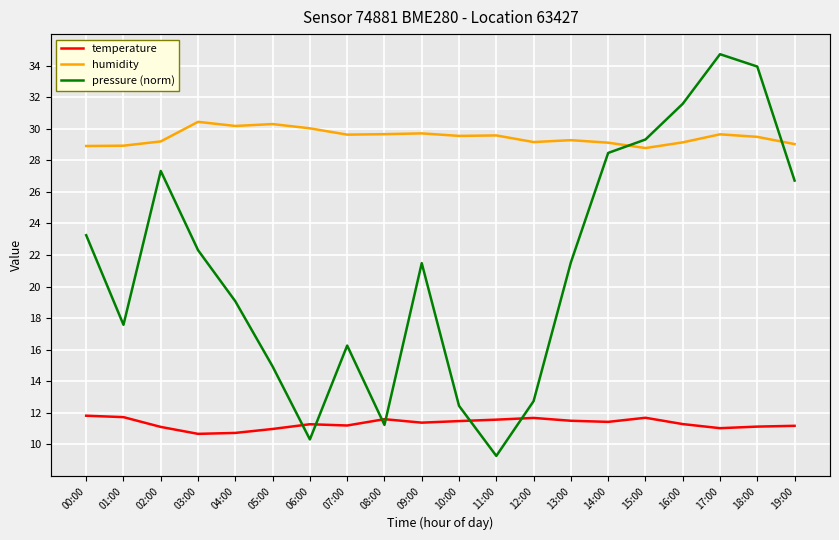

Which series has the widest spread of values?

pressure (norm)